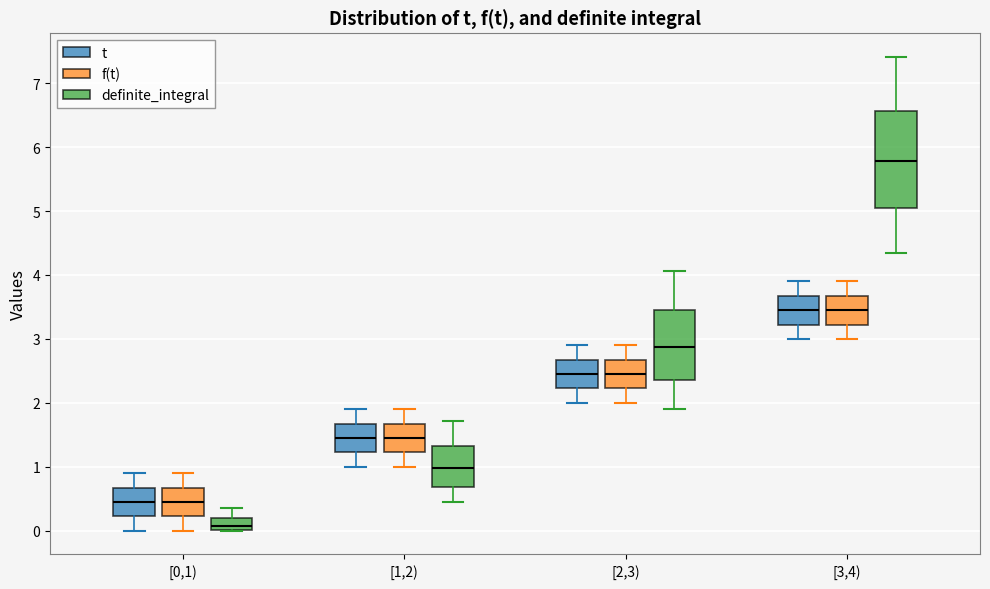

Which box's median line is the lowest?

[0,1) (definite_integral)